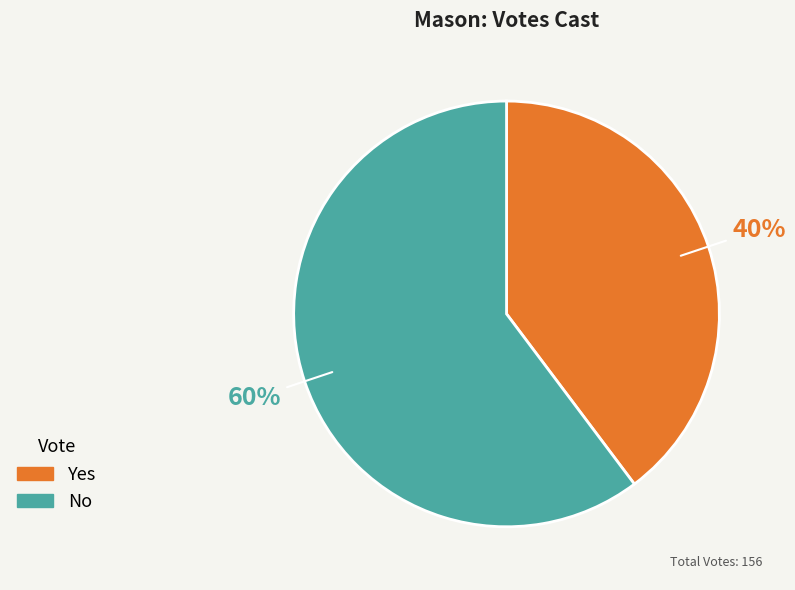

True or false: No accounts for 74% of the total.

False